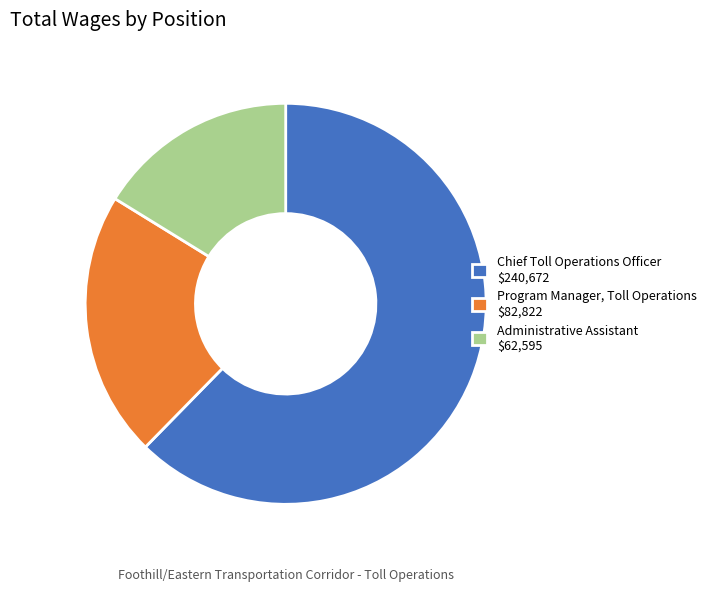

What is the largest slice in the pie chart?

Chief Toll Operations Officer